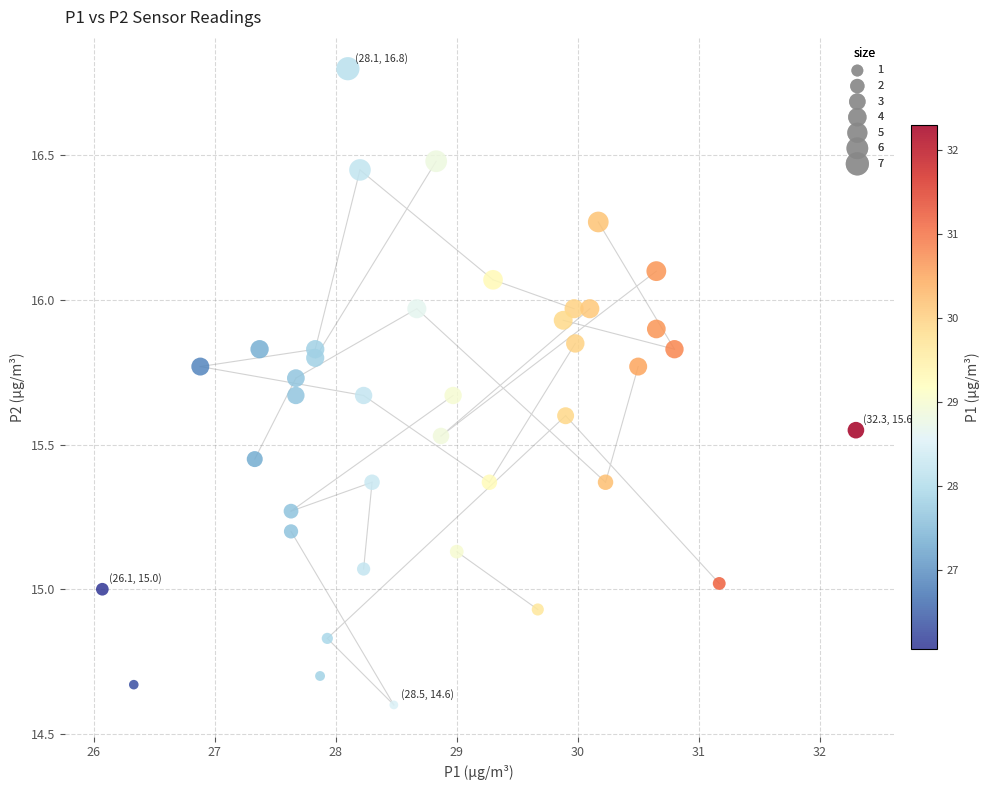

What is the range of Y values (max minus min)?

2.2